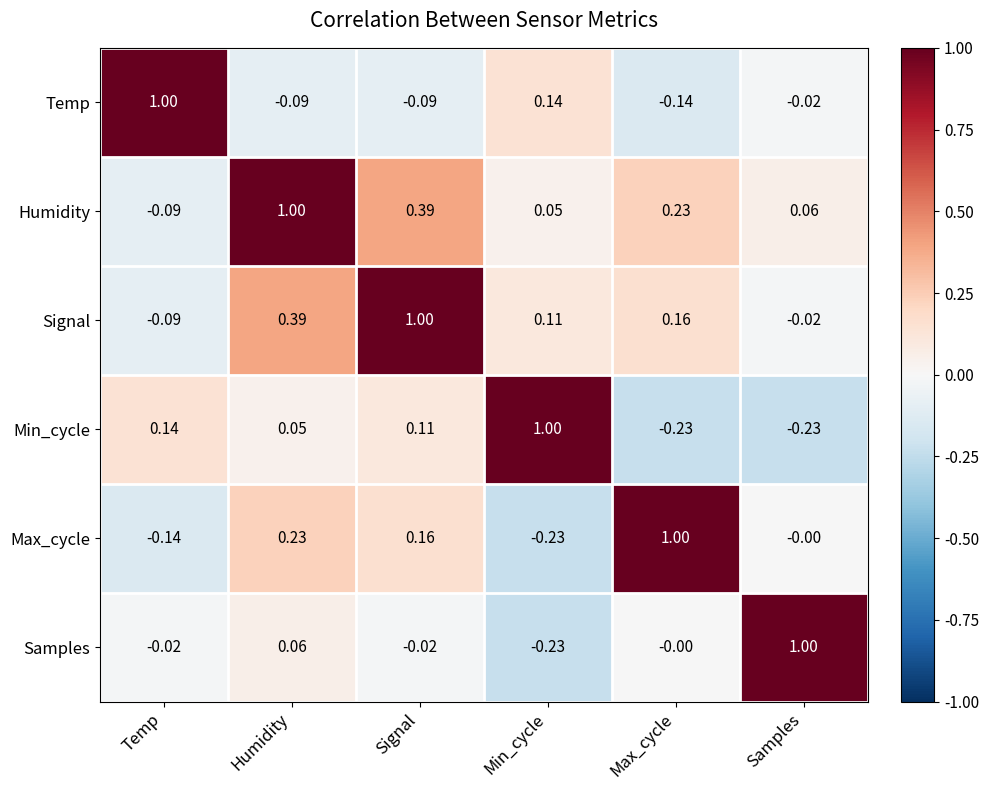

Rank the categories by Max_cycle value from highest to lowest.

Max_cycle, Humidity, Signal, Samples, Temp, Min_cycle